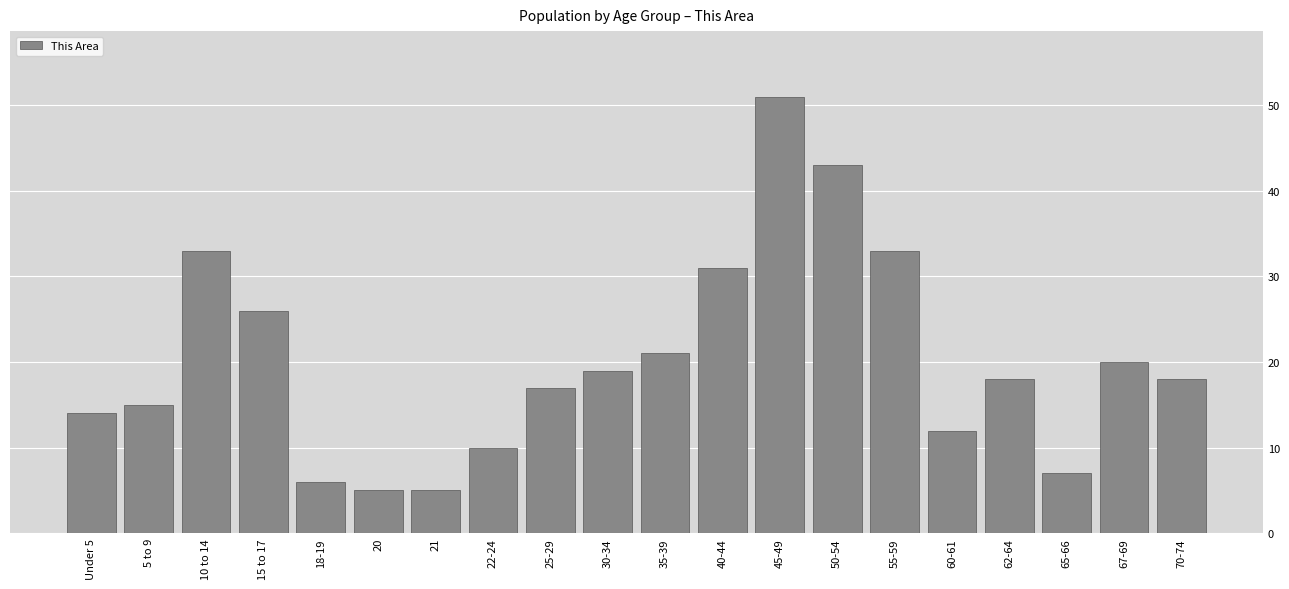

Reading right to left, list all the values displayed in this chart.

70-74=18	67-69=20	65-66=7	62-64=18	60-61=12	55-59=33	50-54=43	45-49=51	40-44=31	35-39=21	30-34=19	25-29=17	22-24=10	21=5	20=5	18-19=6	15 to 17=26	10 to 14=33	5 to 9=15	Under 5=14